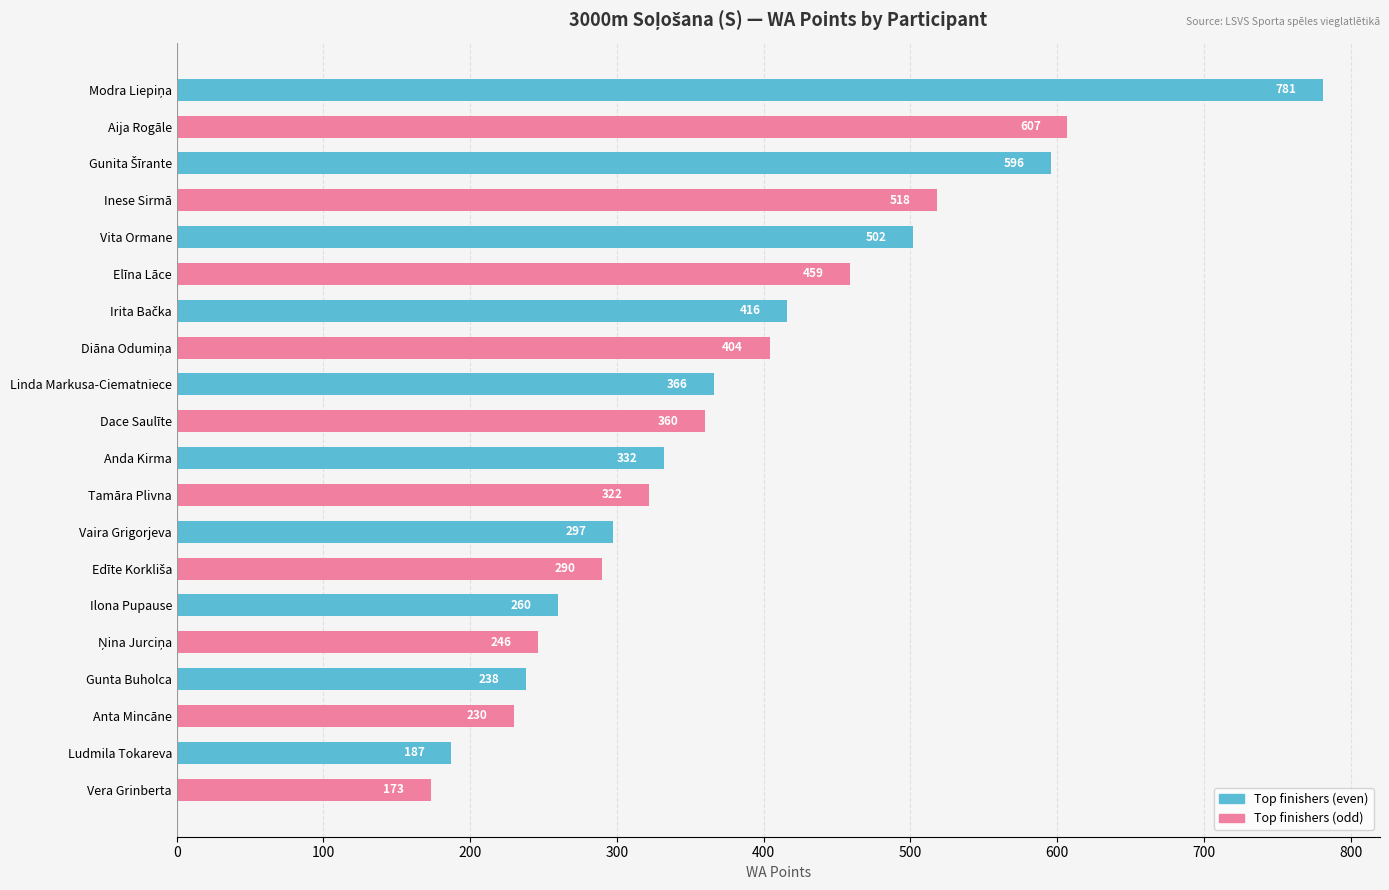

True or false: the data shows 502 at Vita Ormane.

True